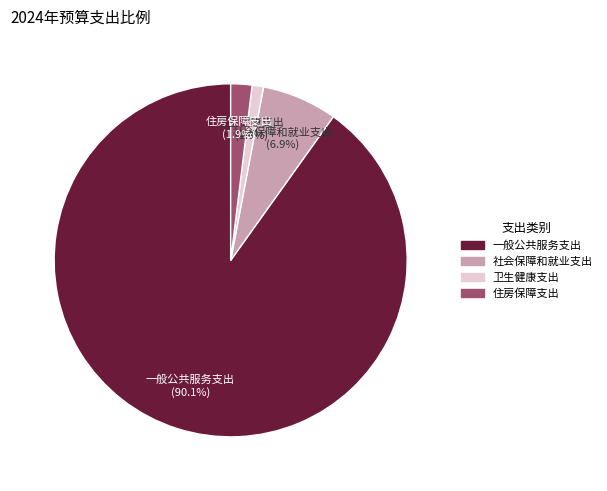

To the nearest percent, what portion does 住房保障支出 represent?

2%